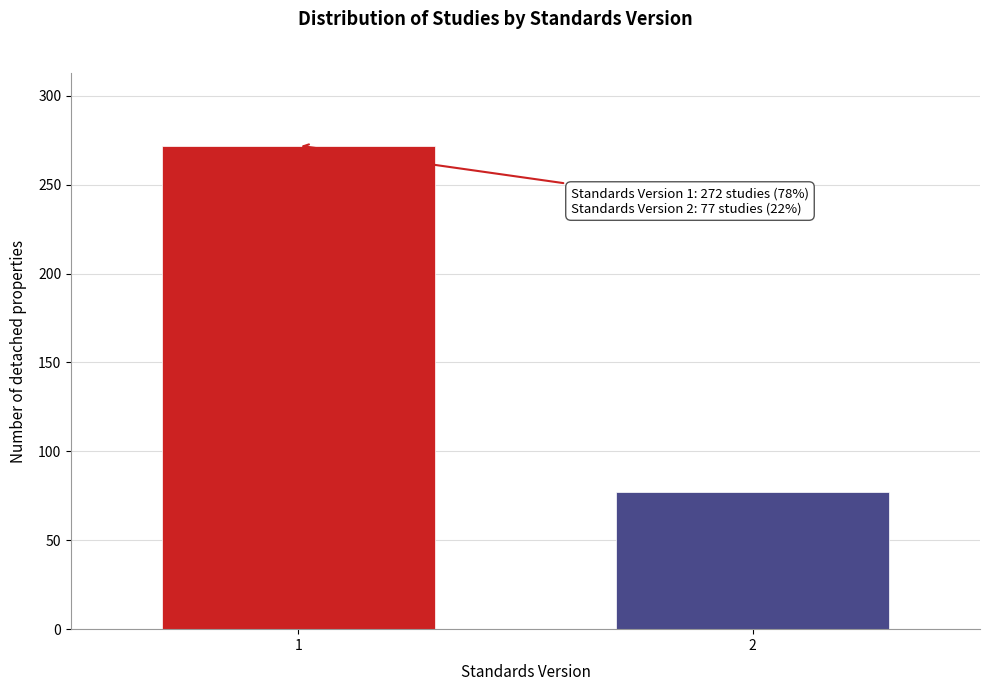

Reading left to right, transcribe all the data shown in this chart.

272	77